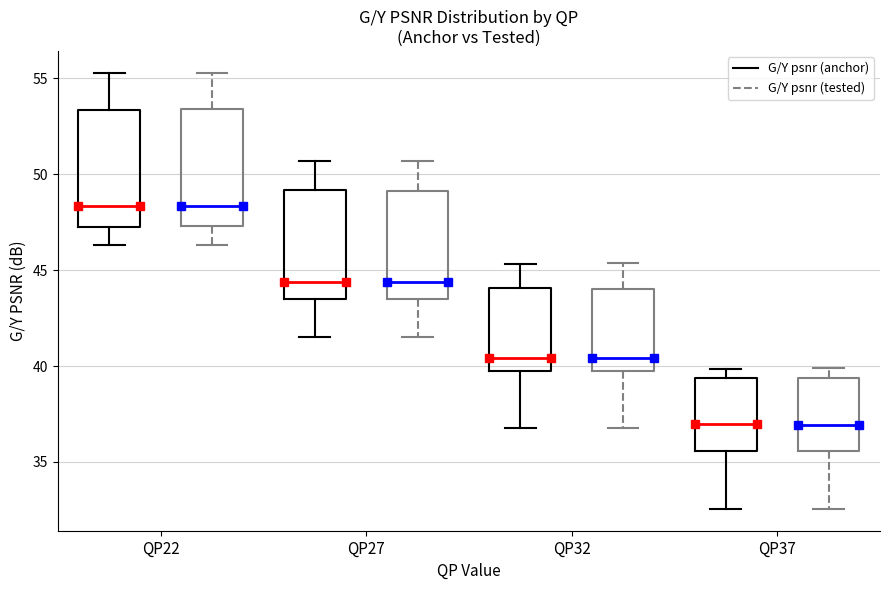

Reading left to right, transcribe this box plot: for each box, give where its median line is, the range the box spans, and where its two whiskers end, as read against the y-axis. The values are not printed on the chart, so give them approximately, as read against the axis.

QP22 (G/Y psnr (anchor)): median 48.5, box 47.5 to 53.5, whiskers 46.5 to 55.5
QP22 (G/Y psnr (tested)): median 48.5, box 47.5 to 53.5, whiskers 46.5 to 55.5
QP27 (G/Y psnr (anchor)): median 44.5, box 43.5 to 49.0, whiskers 41.5 to 50.5
QP27 (G/Y psnr (tested)): median 44.5, box 43.5 to 49.0, whiskers 41.5 to 50.5
QP32 (G/Y psnr (anchor)): median 40.5, box 40.0 to 44.0, whiskers 37.0 to 45.5
QP32 (G/Y psnr (tested)): median 40.5, box 40.0 to 44.0, whiskers 37.0 to 45.5
QP37 (G/Y psnr (anchor)): median 37.0, box 35.5 to 39.5, whiskers 32.5 to 40.0
QP37 (G/Y psnr (tested)): median 37.0, box 35.5 to 39.5, whiskers 32.5 to 40.0